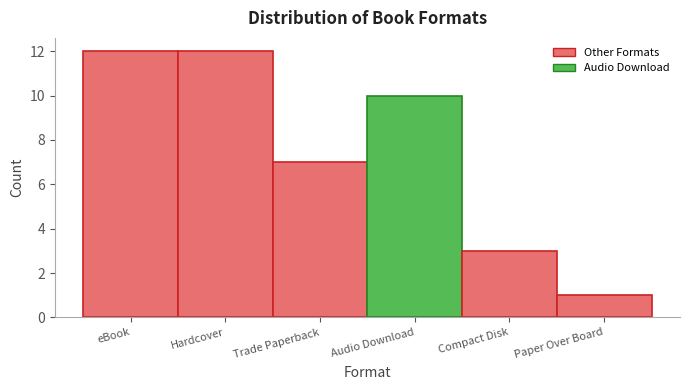

Reading left to right, extract all data points from this chart.

12	12	7	10	3	1